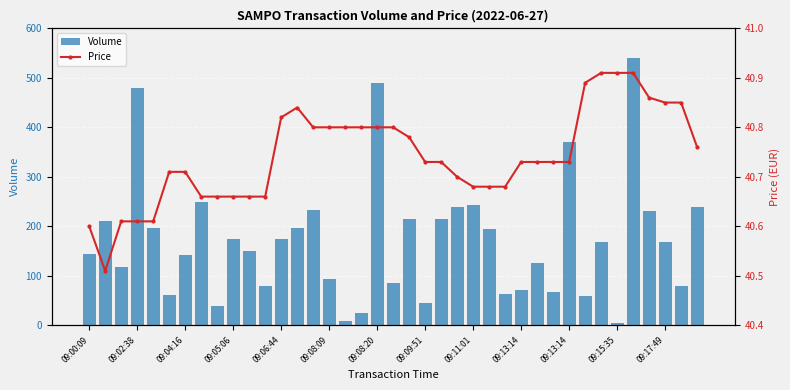

How many values in the Volume series are below 169?

19